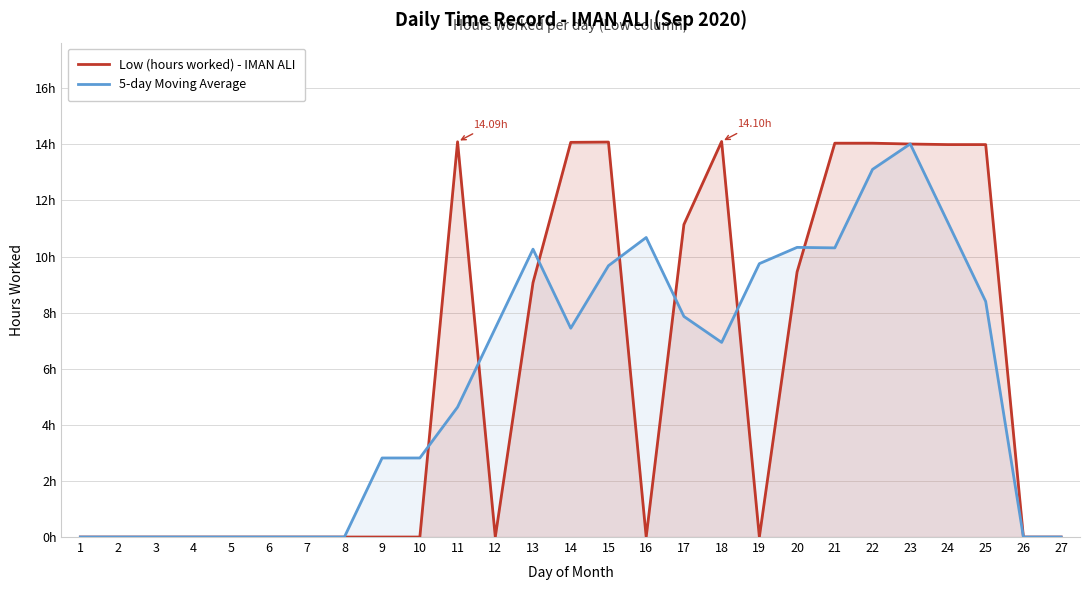

Between 4 and 15, which series saw the biggest shift?

Low (hours worked) - IMAN ALI